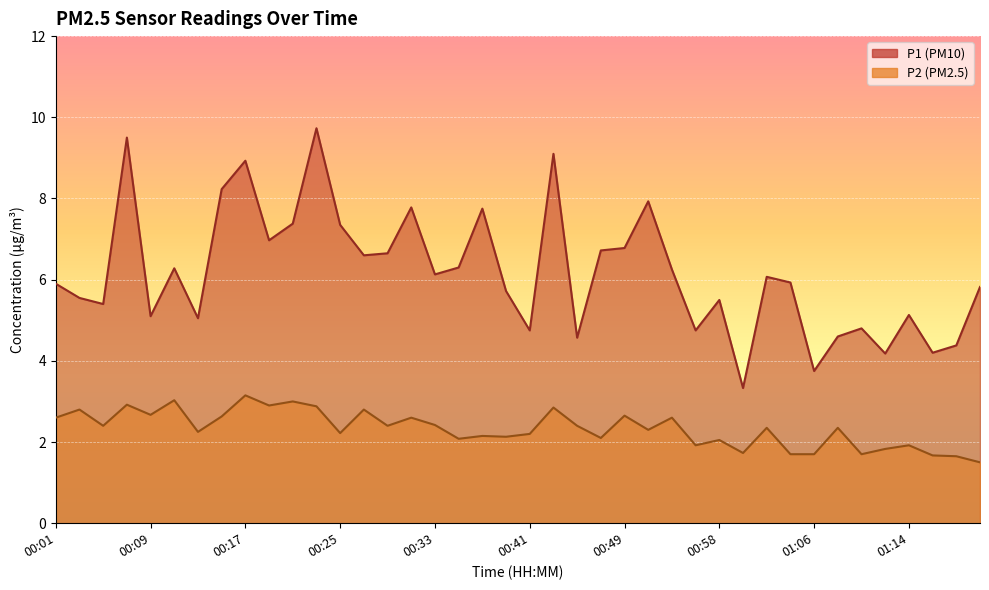

Reading left to right, what are all the values shown in this chart?

P1: 5.9	5.5	5.4	9.5	5.1	6.3	5.0	8.2	8.9	7.0	7.4	9.7	7.3	6.6	6.7	7.8	6.1	6.3	7.8	5.7	4.8	9.1	4.6	6.7	6.8	7.9	6.2	4.8	5.5	3.3	6.1	5.9	3.8	4.6	4.8	4.2	5.1	4.2	4.4	5.8
P2: 2.6	2.8	2.4	2.9	2.7	3.0	2.2	2.6	3.1	2.9	3.0	2.9	2.2	2.8	2.4	2.6	2.4	2.1	2.1	2.1	2.2	2.9	2.4	2.1	2.6	2.3	2.6	1.9	2.0	1.7	2.4	1.7	1.7	2.4	1.7	1.8	1.9	1.7	1.6	1.5